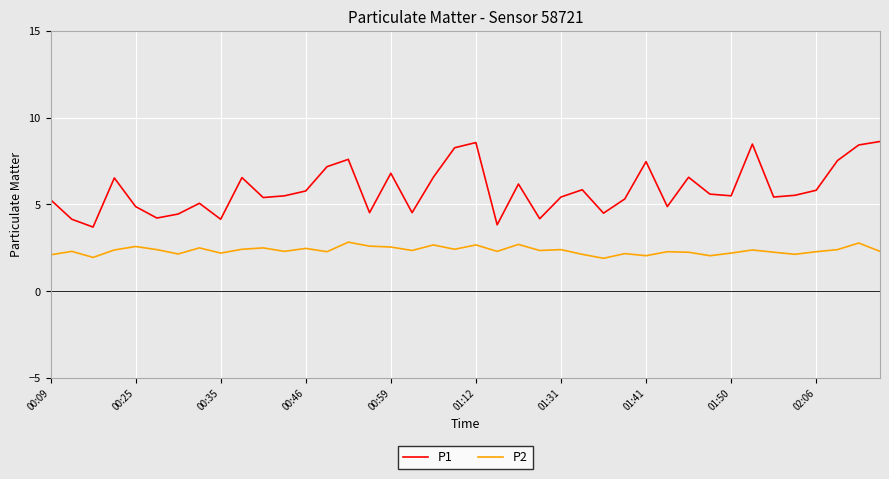

Is this an area chart (filled region under the line)?

No